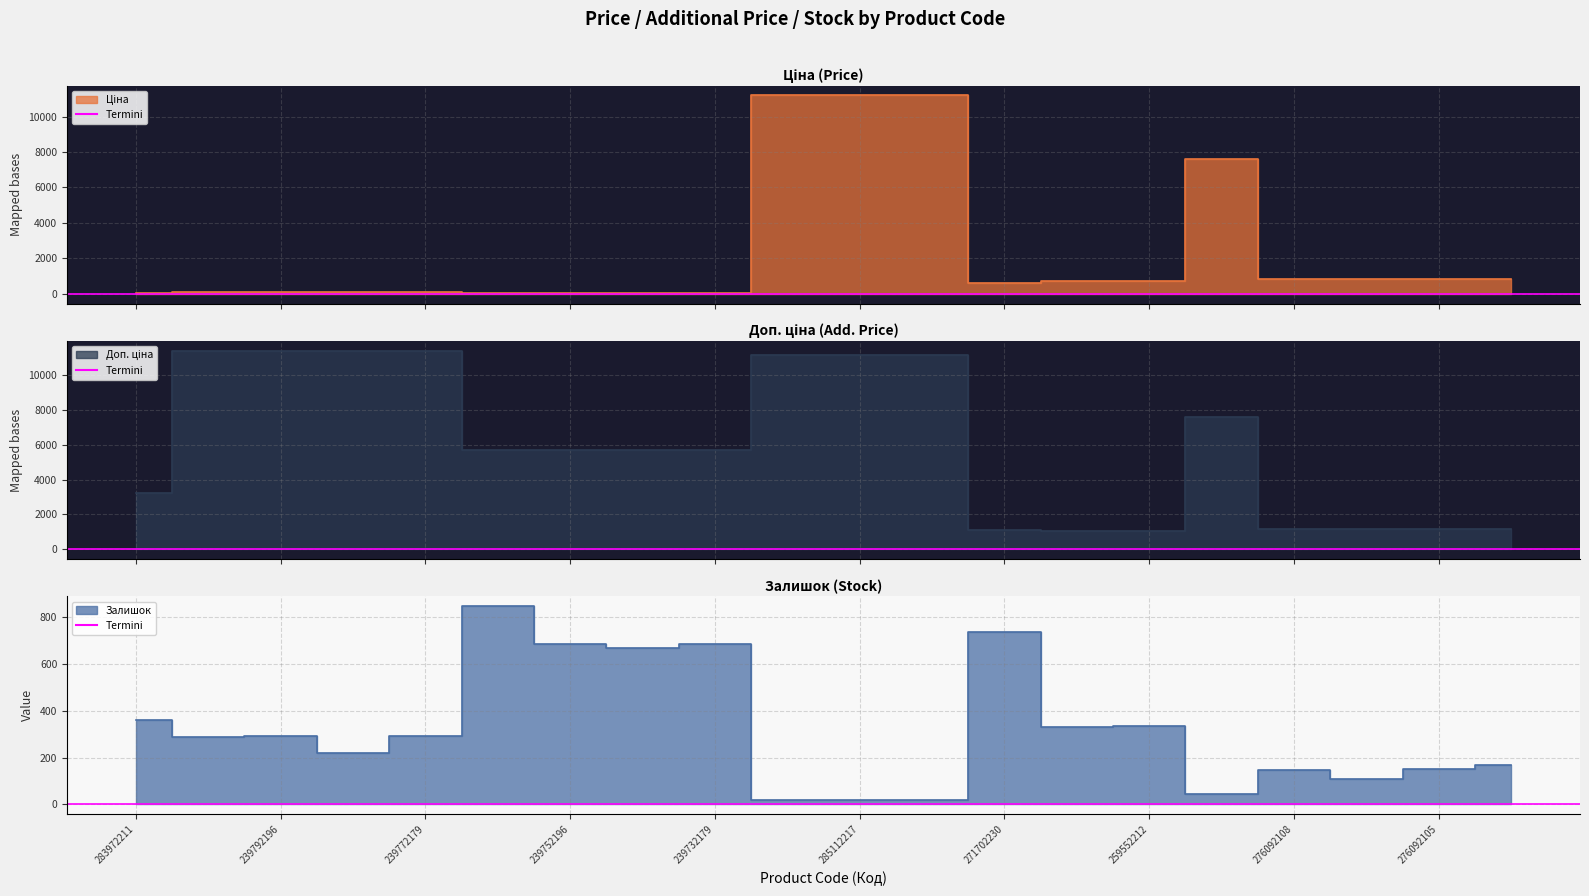

What is the difference between the second highest and second lowest values in the Доп. ціна series?

10385.4